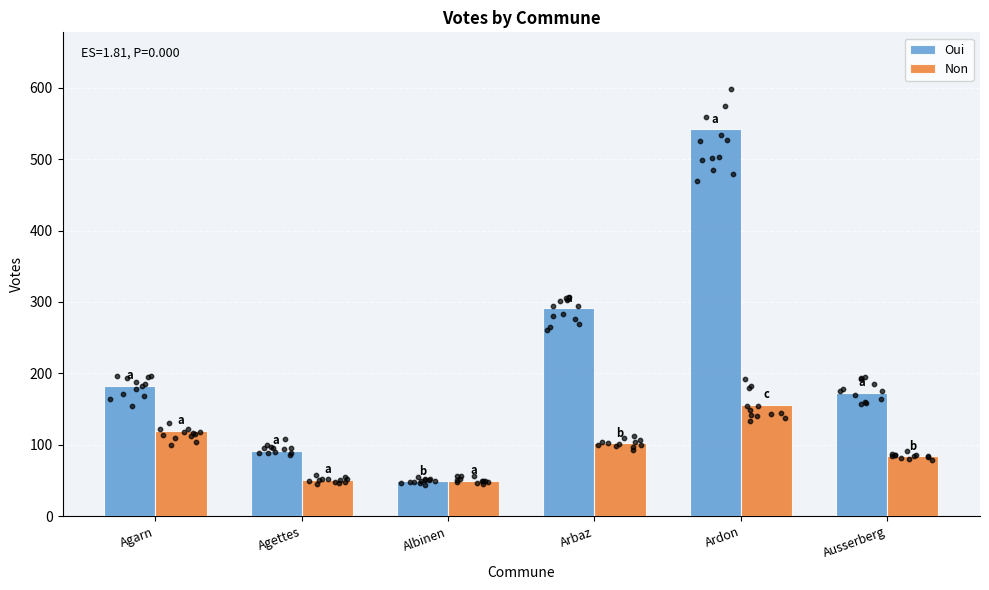

Which series contains the lowest Y value?

Oui